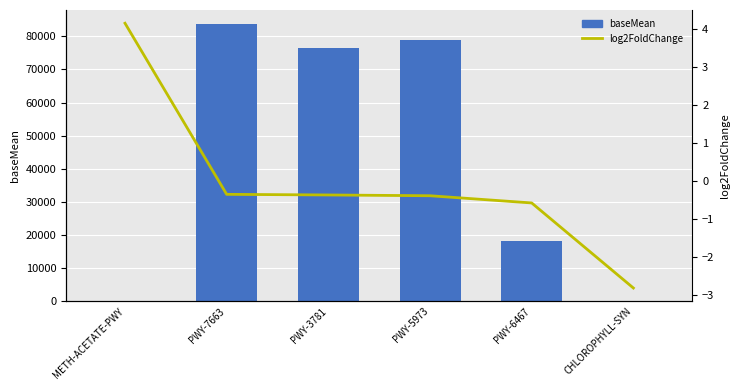

How many distinct data groups are displayed?

2